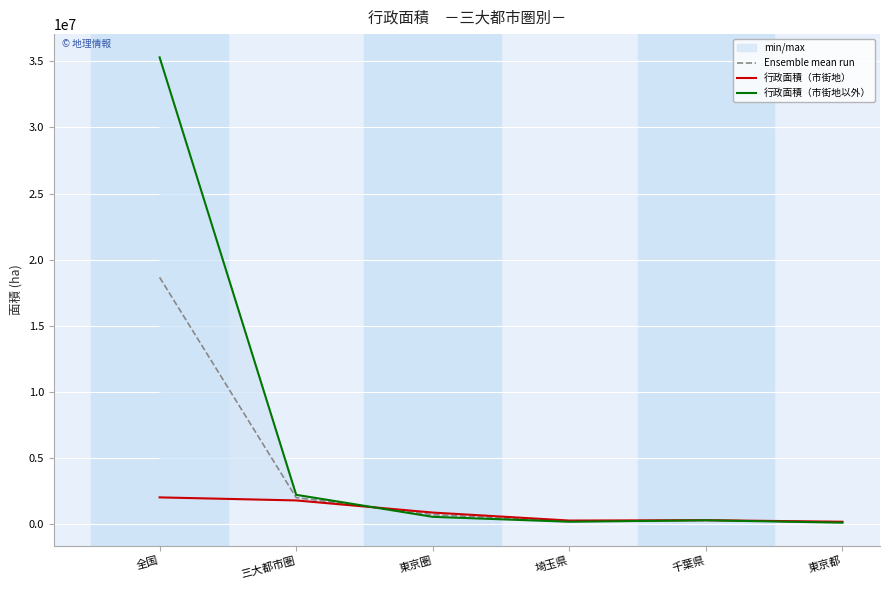

Which series has the largest total across all categories?

行政面積（市街地以外）